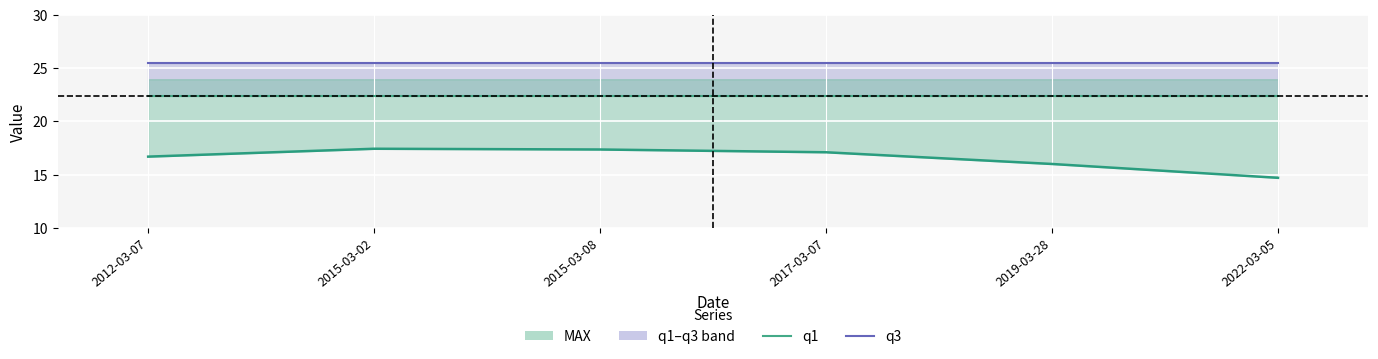

True or false: q3 and q1 intersect in this chart.

False